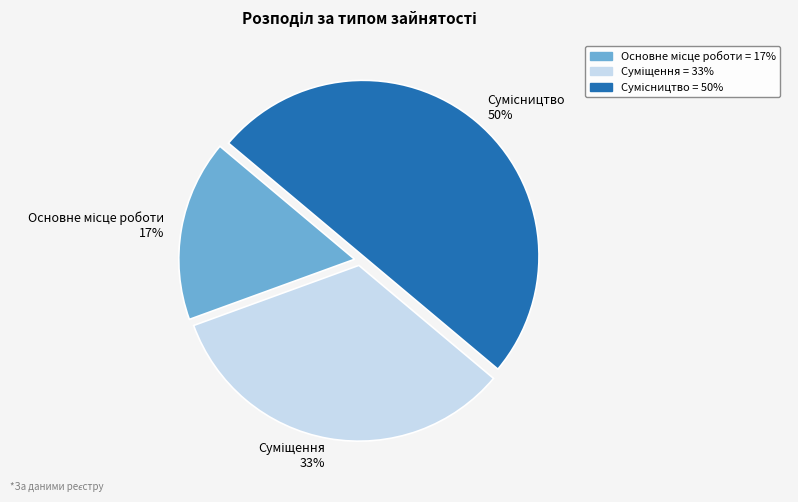

Count the number of slices in the pie.

3